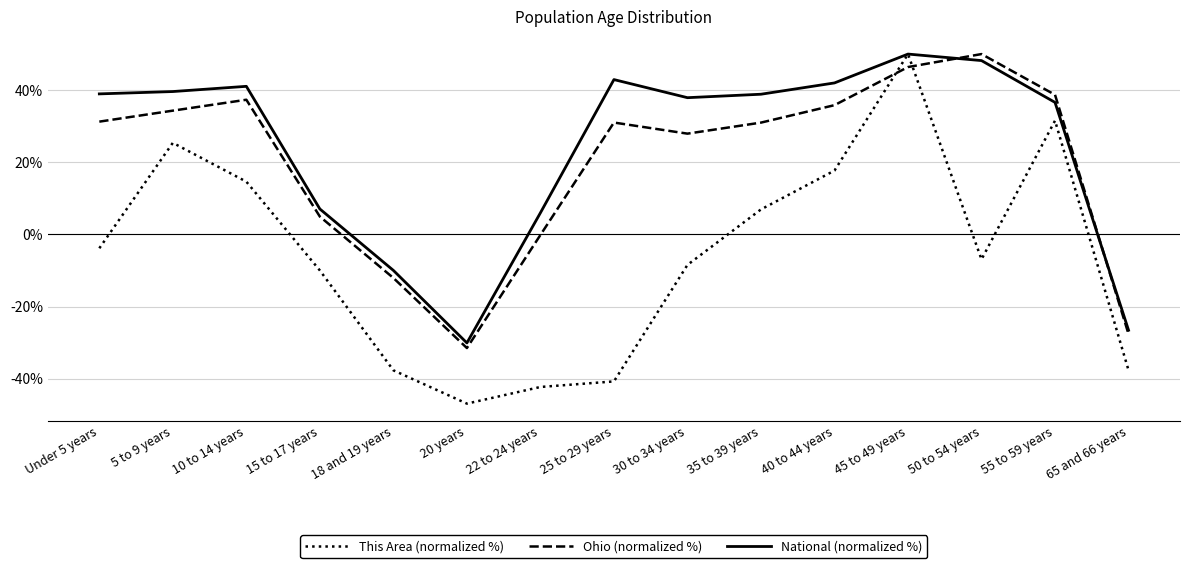

Where is the first local maximum for This Area (normalized %)?

5 to 9 years